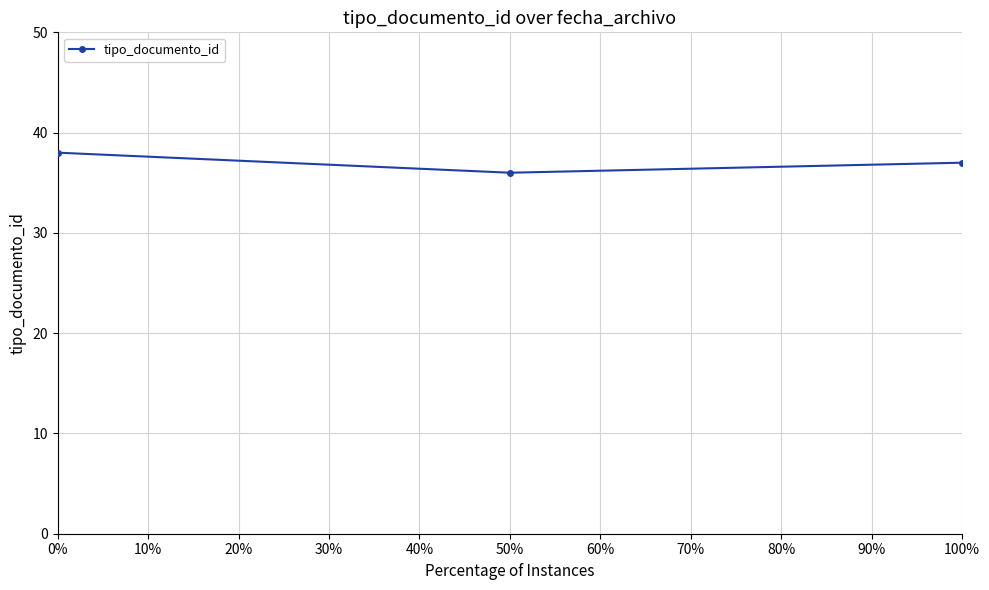

At which label is the value closest to 37?

100%